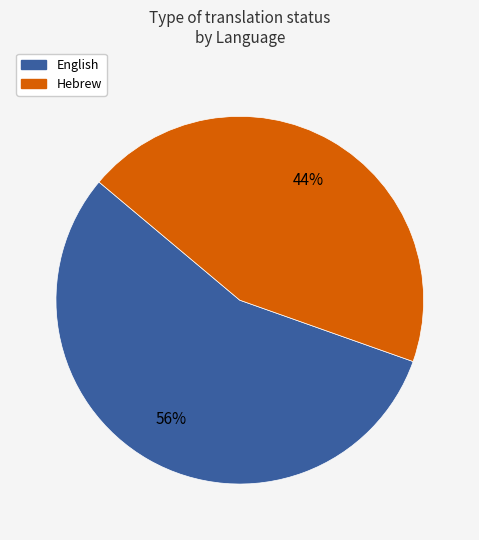

Is the sum of English and Hebrew greater than half?

Yes